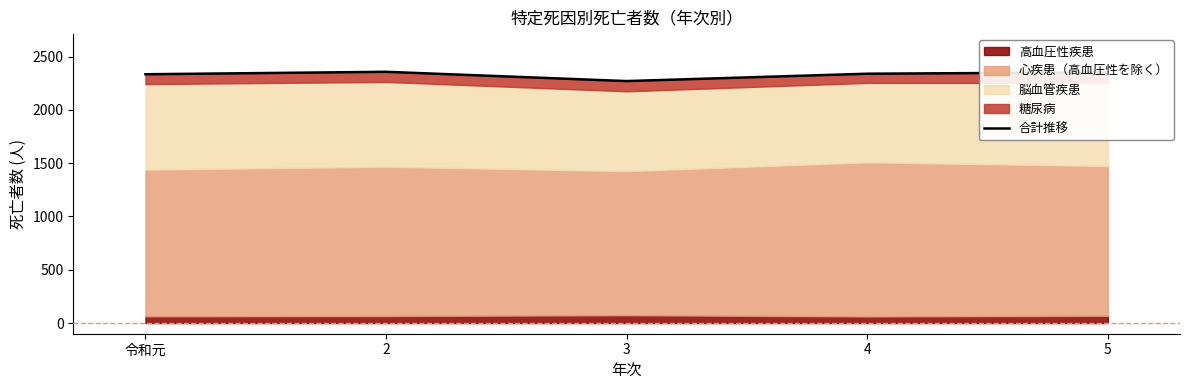

Which has a higher value, 2 or 4?

2